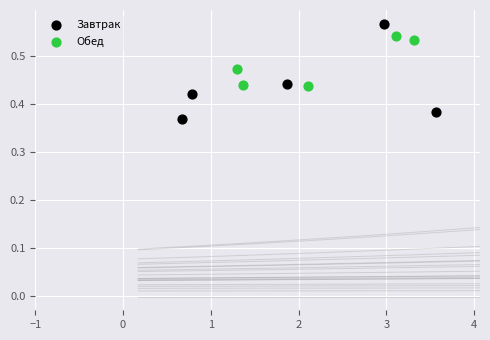

Which series contains the lowest Y value?

Завтрак